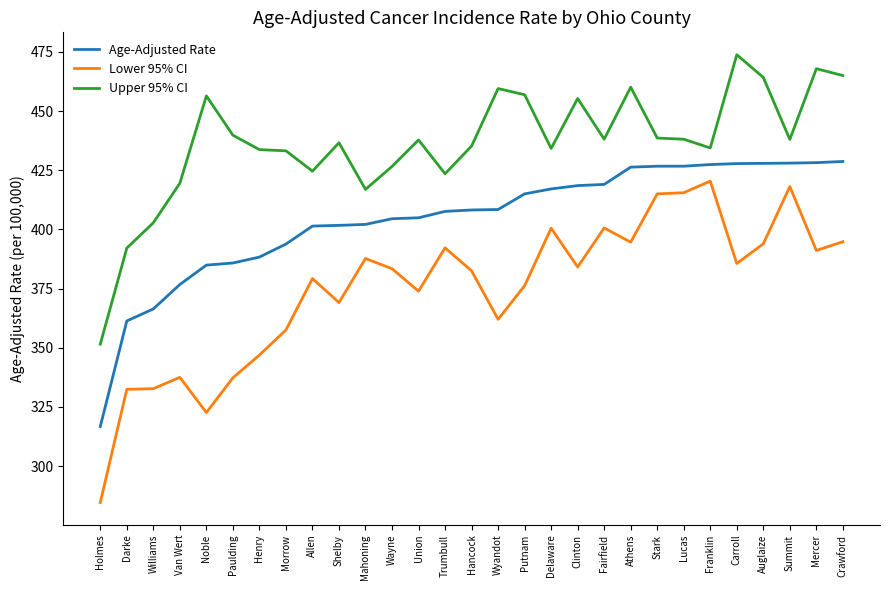

Is the value of Lower 95% CI at Wayne greater than the value of Age-Adjusted Rate at Crawford?

No